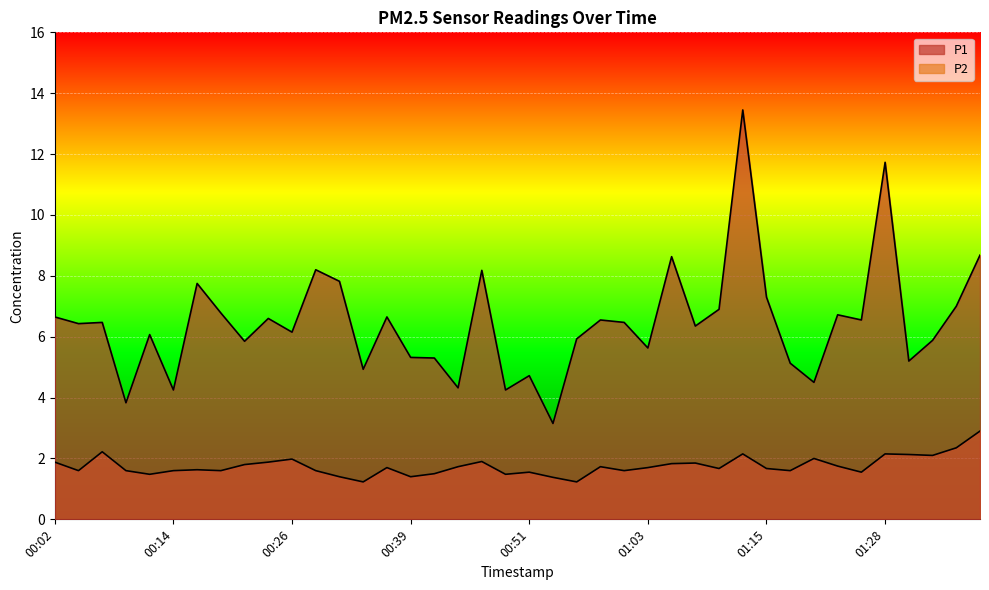

True or false: P2 has more than 1 points higher than both neighbors.

True